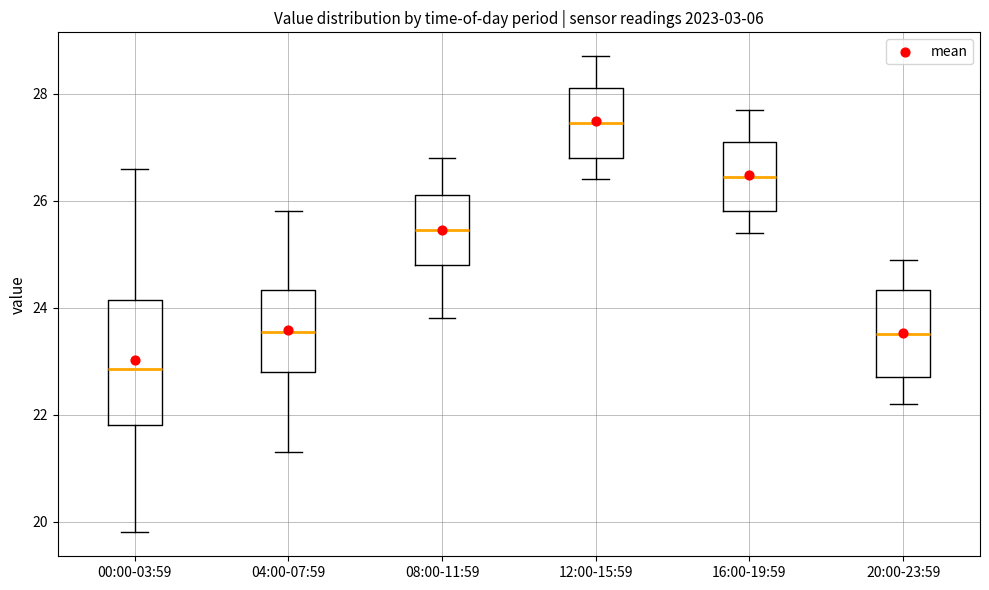

Reading left to right, read every box against the y-axis: the position of its median line, the range the box covers, and the ends of its whiskers. The values are not printed on the chart, so give them approximately, as read against the axis.

00:00-03:59: median 22.8, box 21.8 to 24.2, whiskers 19.8 to 26.6
04:00-07:59: median 23.6, box 22.8 to 24.4, whiskers 21.4 to 25.8
08:00-11:59: median 25.4, box 24.8 to 26.2, whiskers 23.8 to 26.8
12:00-15:59: median 27.4, box 26.8 to 28.2, whiskers 26.4 to 28.8
16:00-19:59: median 26.4, box 25.8 to 27.2, whiskers 25.4 to 27.8
20:00-23:59: median 23.6, box 22.8 to 24.4, whiskers 22.2 to 25.0